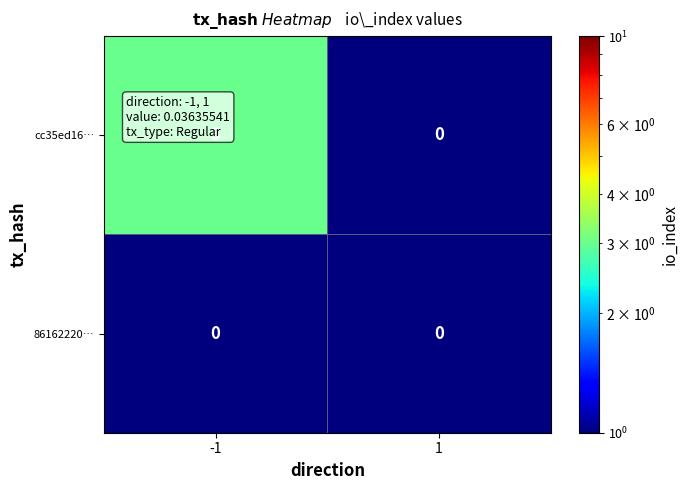

Count the number of data series in this chart.

2